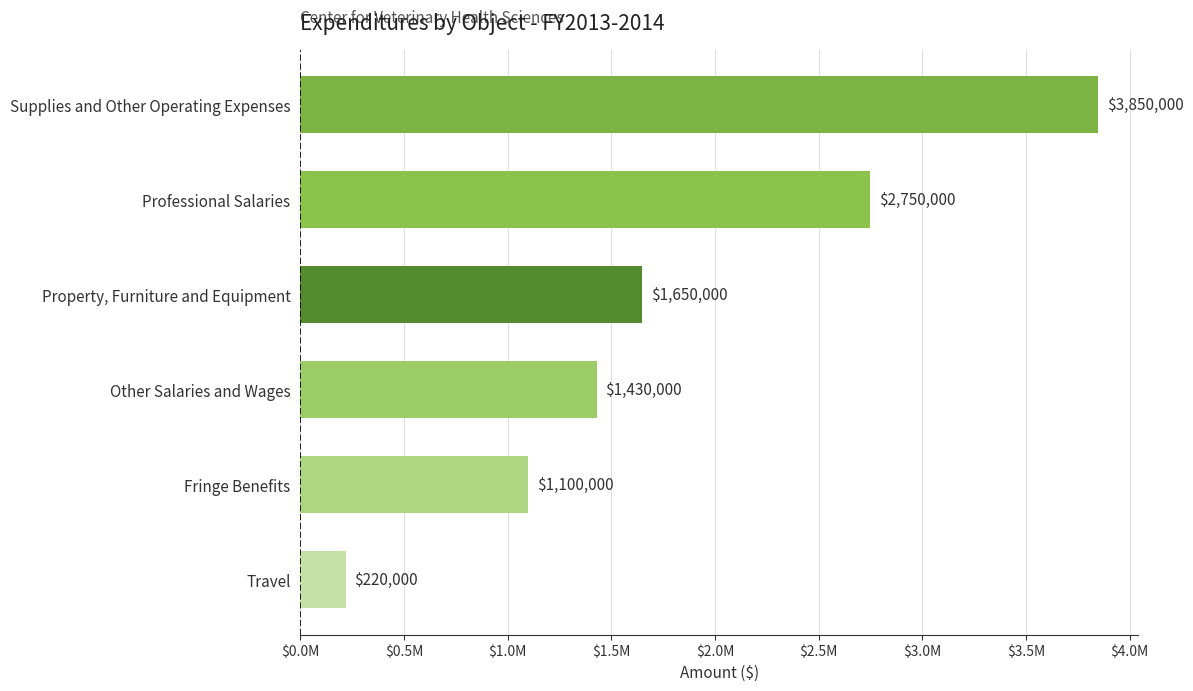

What is the maximum value shown in the chart?

3850000